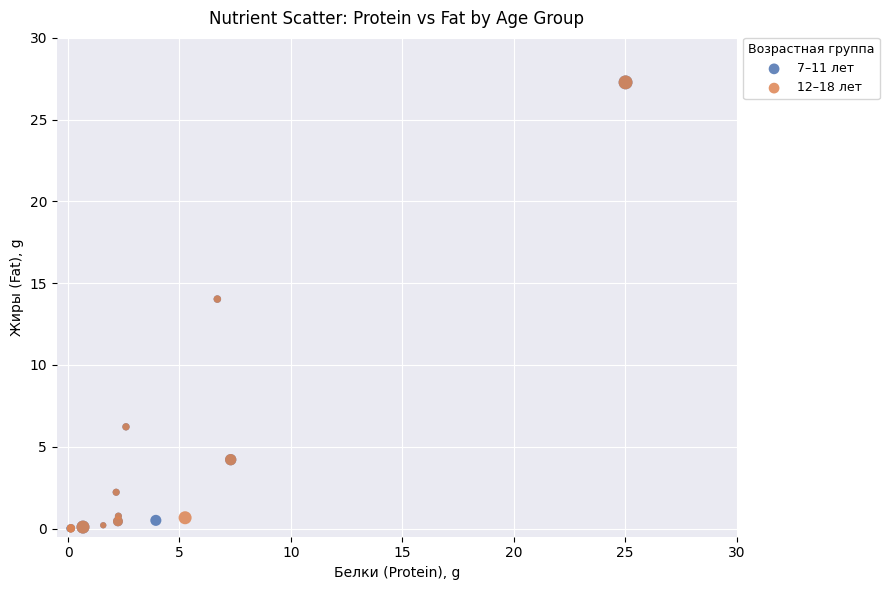

What are all the series names shown in the legend?

7–11 лет, 12–18 лет